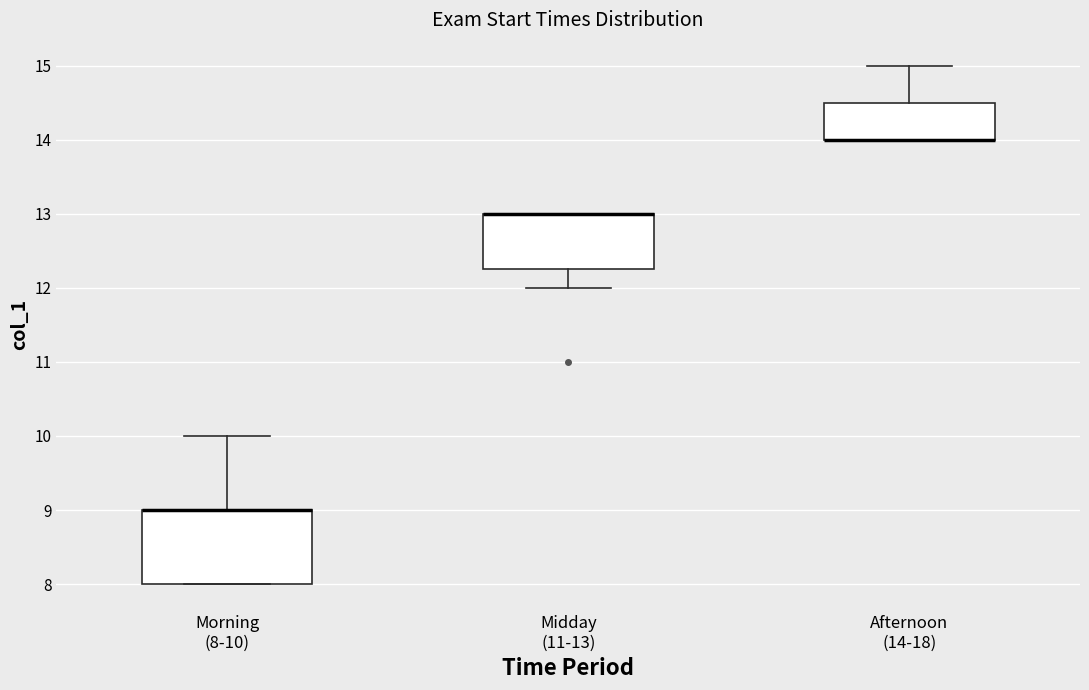

Where does the upper whisker of the box for Morning (8-10) end on the y-axis? The values are not printed on the chart, so give them approximately, as read against the axis.

10.0